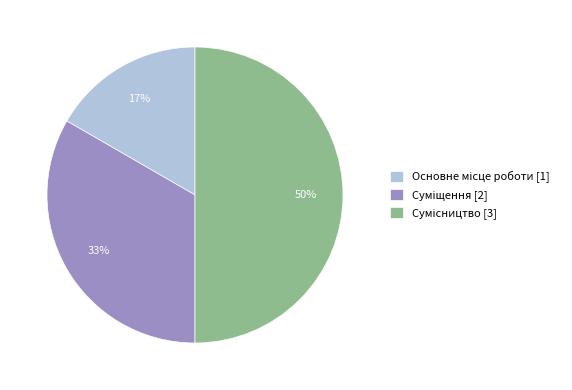

Count the number of slices in the pie.

3